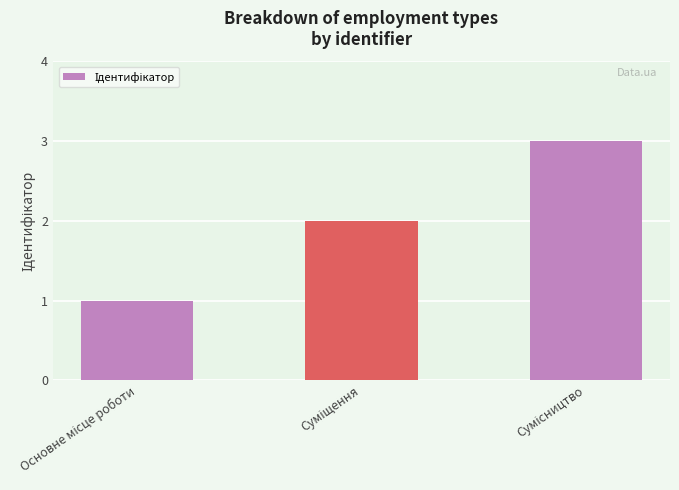

What is the greatest value displayed?

3